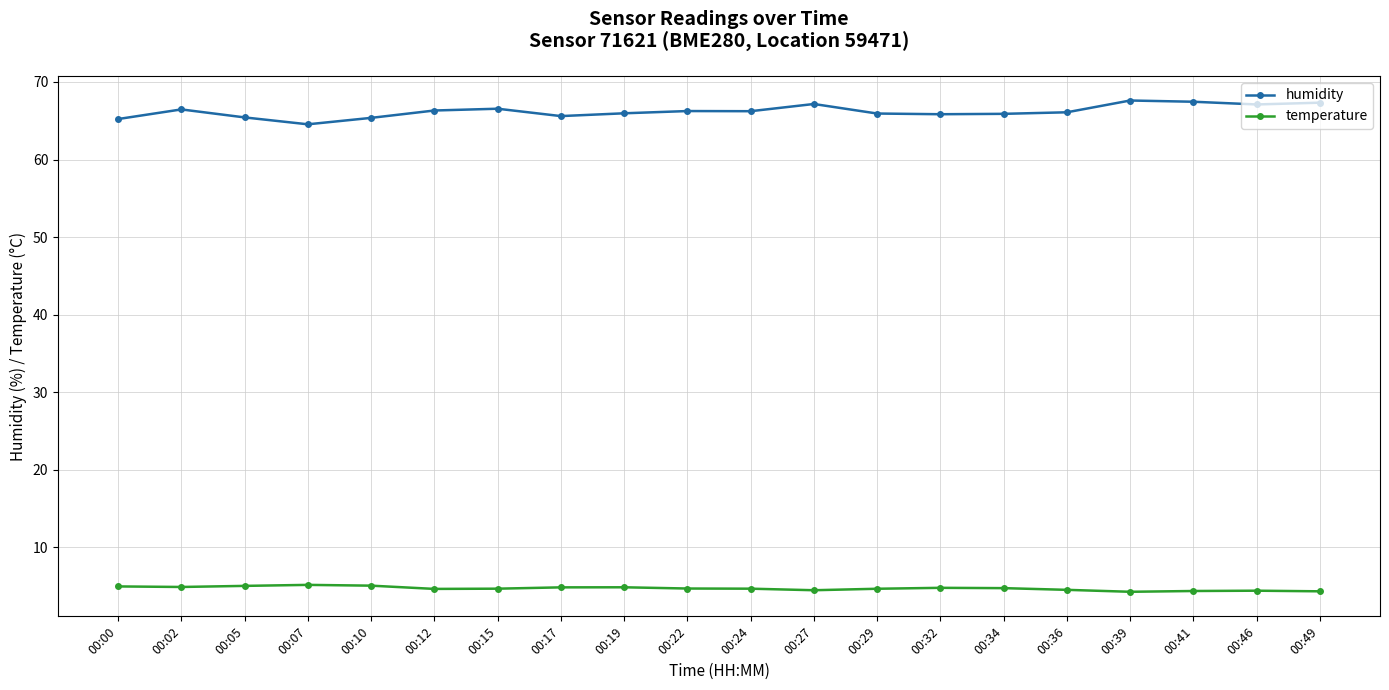

What is the value of the temperature point at the 16th from the left?

4.5